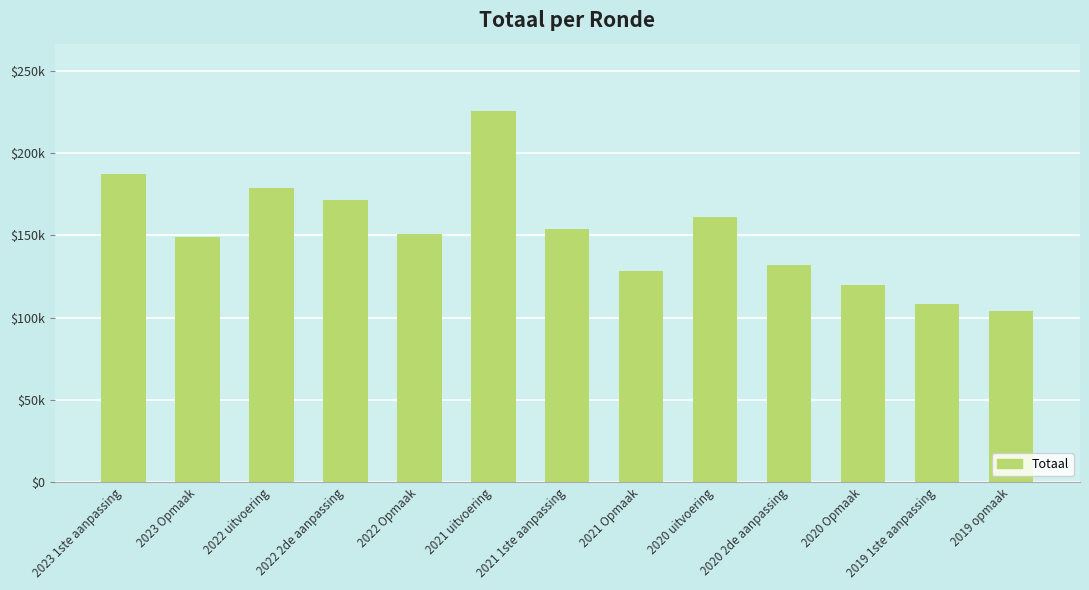

What is the label of the 3rd bar from the left?

2022 uitvoering